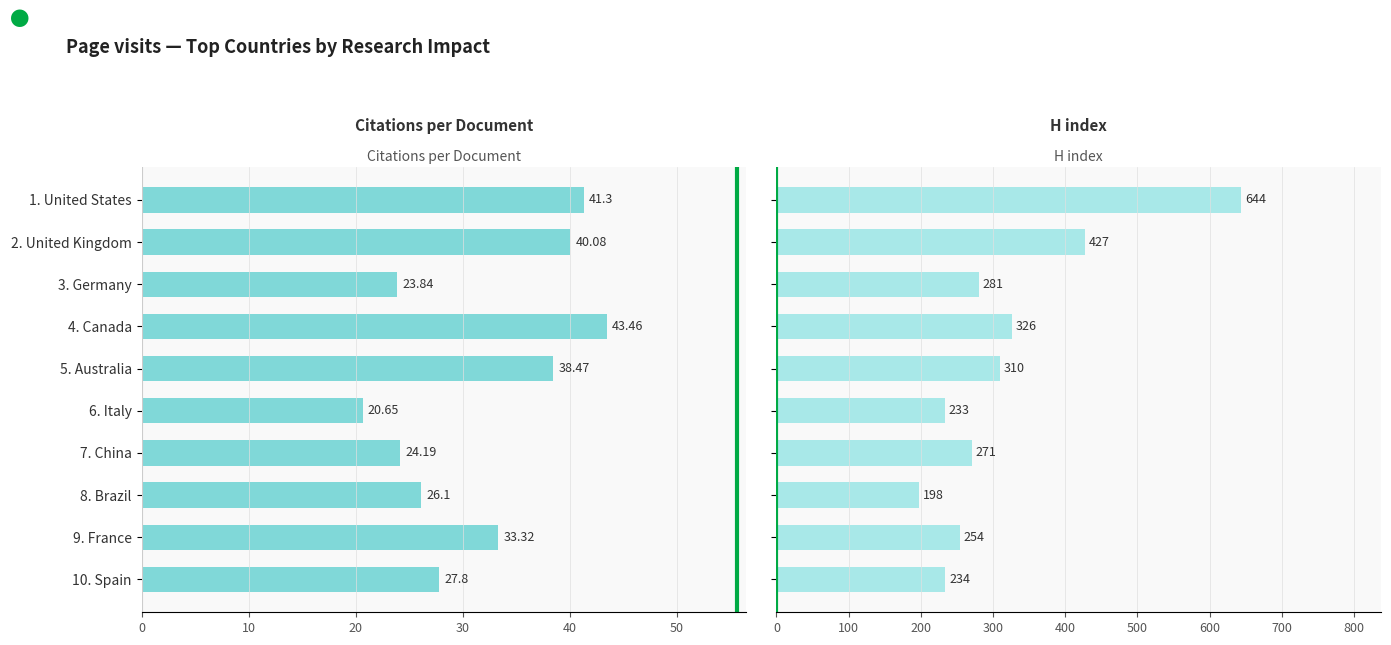

Rank the series by their average value, from lowest to highest.

Citations per document, H index